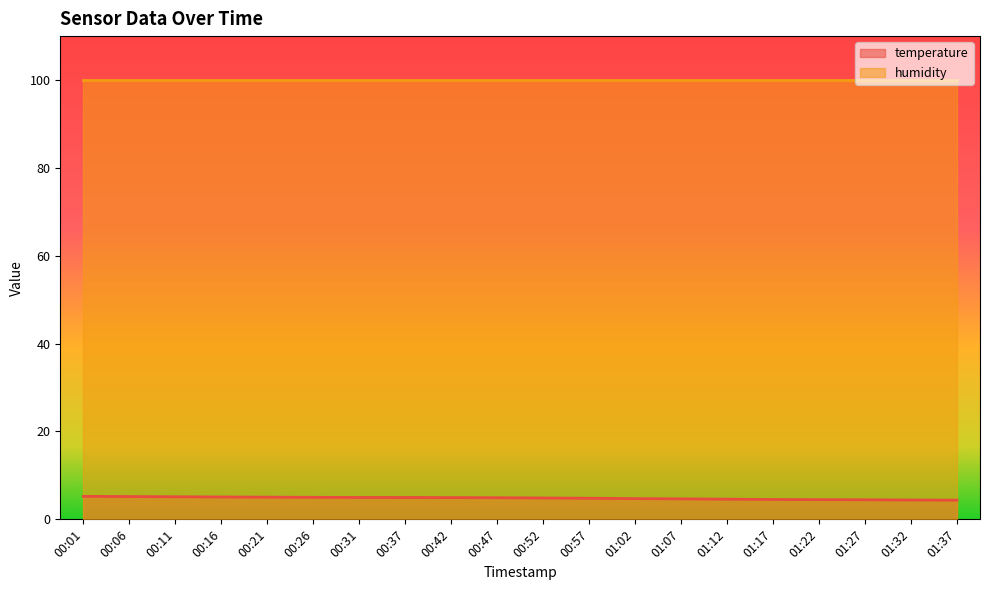

What is the average value?

4.8